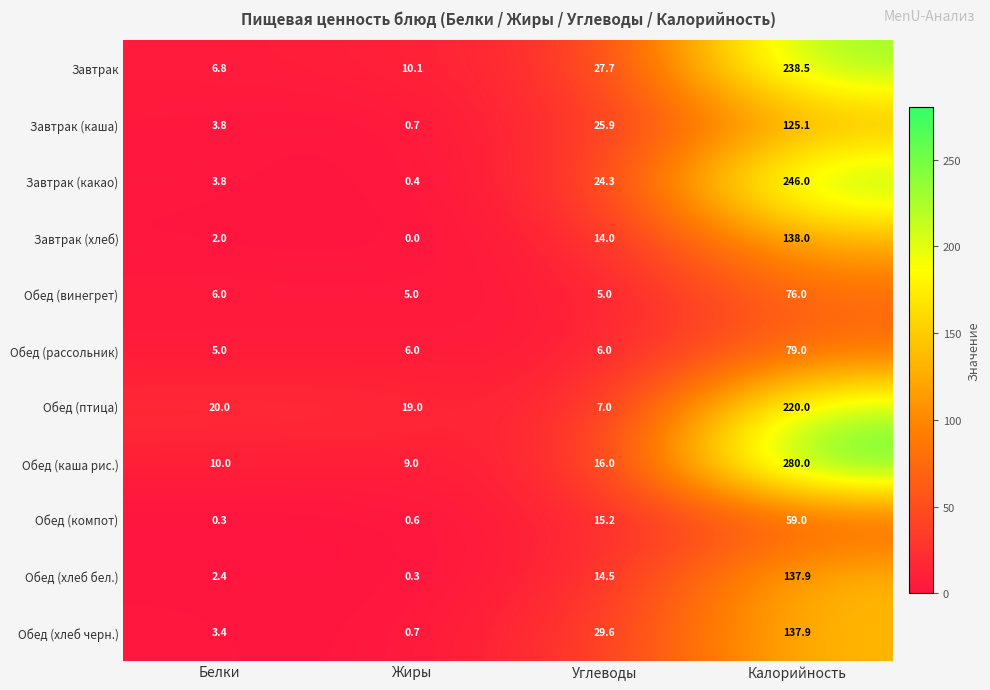

What is the average value of the Обед (каша рис.) series?

78.8